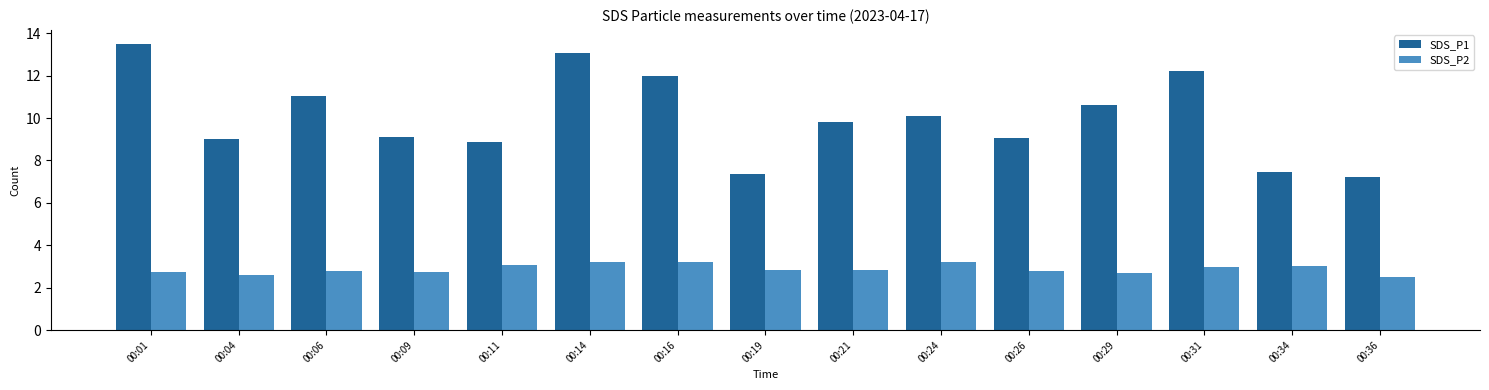

What is the total value across all series at 00:14?

16.3